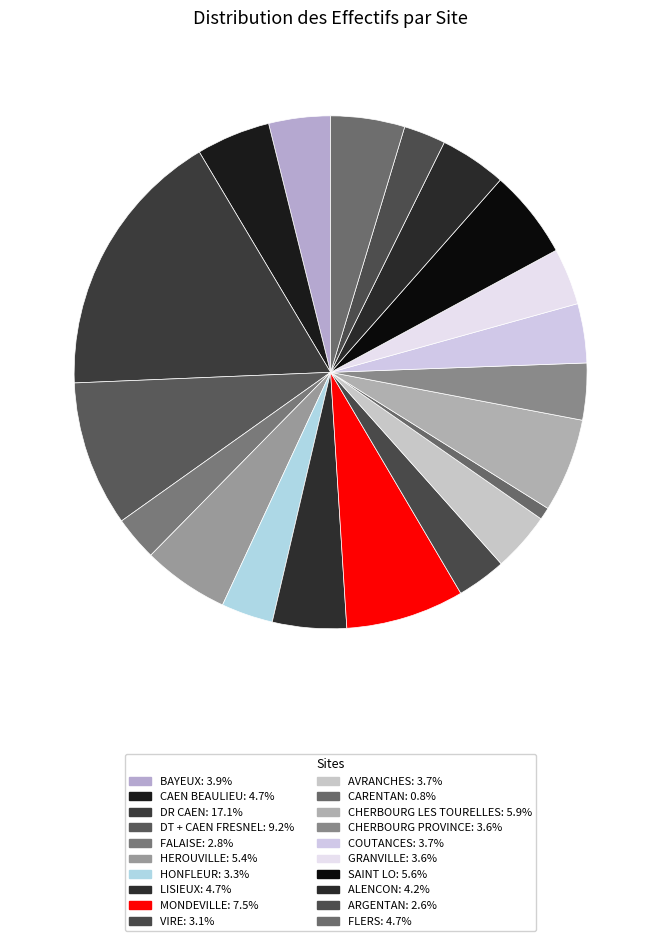

Approximately how many times larger is the value at LISIEUX compared to AVRANCHES?

1.2